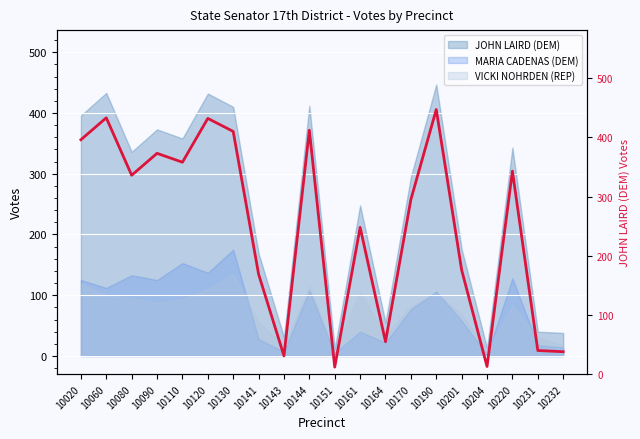

Does the chart display data point markers on the line(s)?

No